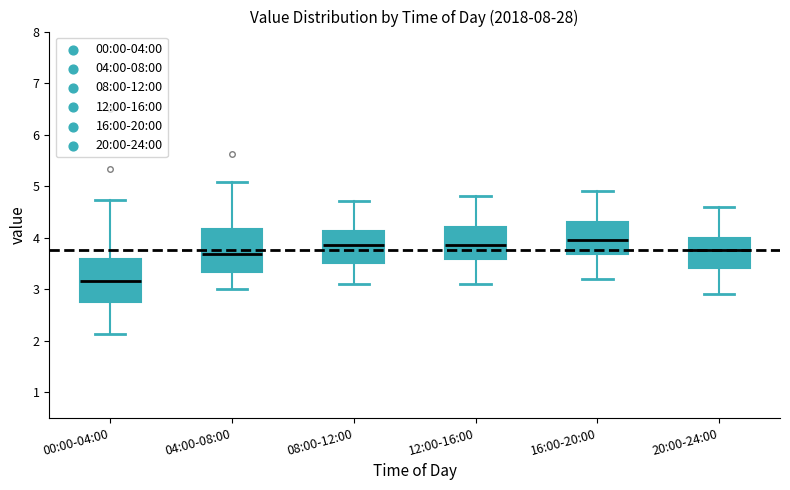

Reading left to right, transcribe this box plot: for each box, give where its median line is, the range the box spans, and where its two whiskers end, as read against the y-axis. The values are not printed on the chart, so give them approximately, as read against the axis.

00:00-04:00: median 3.2, box 2.8 to 3.6, whiskers 2.1 to 4.7
04:00-08:00: median 3.7, box 3.3 to 4.2, whiskers 3.0 to 5.1
08:00-12:00: median 3.9, box 3.5 to 4.1, whiskers 3.1 to 4.7
12:00-16:00: median 3.9, box 3.6 to 4.2, whiskers 3.1 to 4.8
16:00-20:00: median 4.0, box 3.7 to 4.3, whiskers 3.2 to 4.9
20:00-24:00: median 3.8, box 3.4 to 4.0, whiskers 2.9 to 4.6